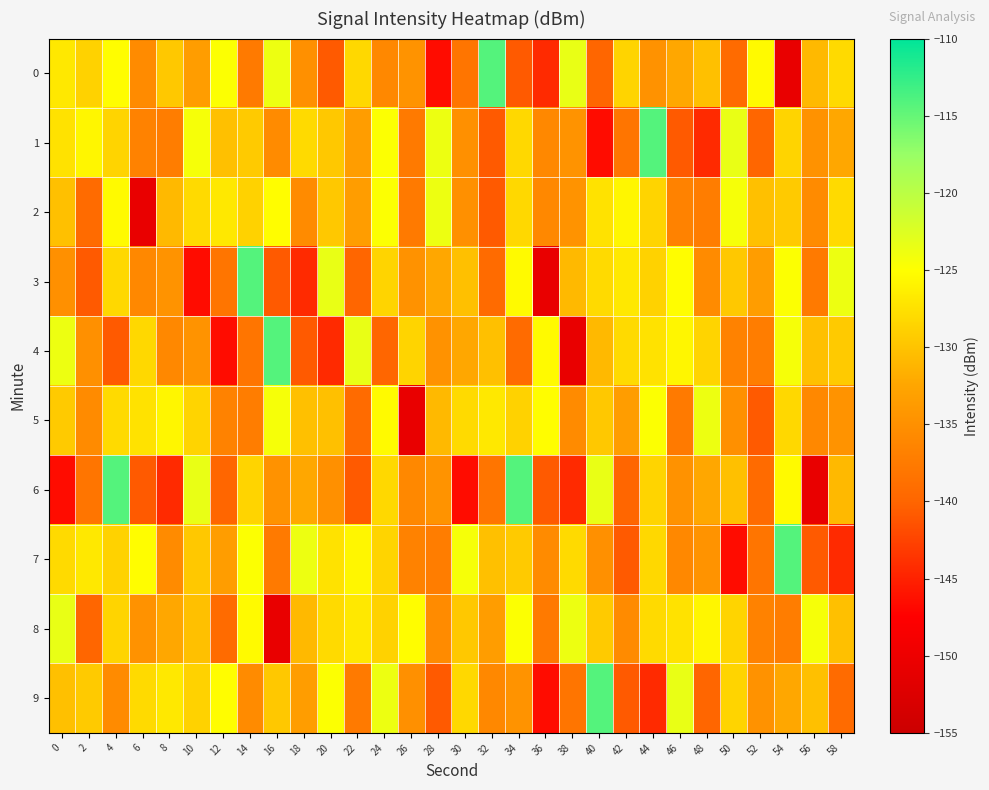

Which series has the largest total across all categories?

8